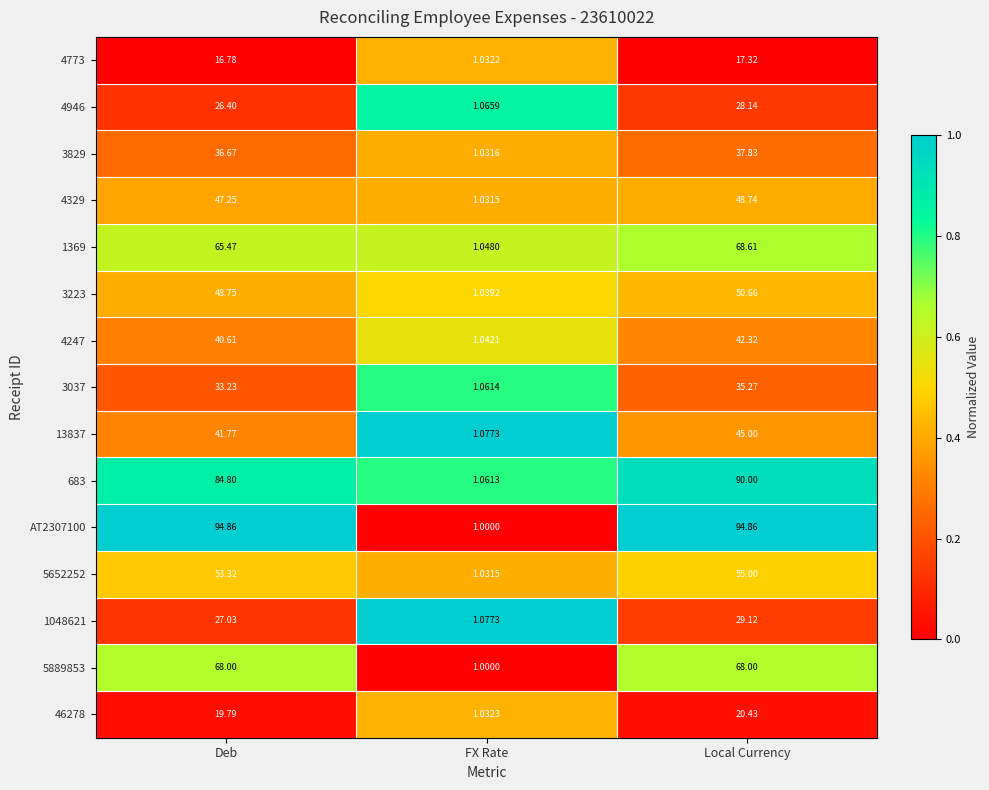

At which label does 683 reach its minimum?

FX Rate